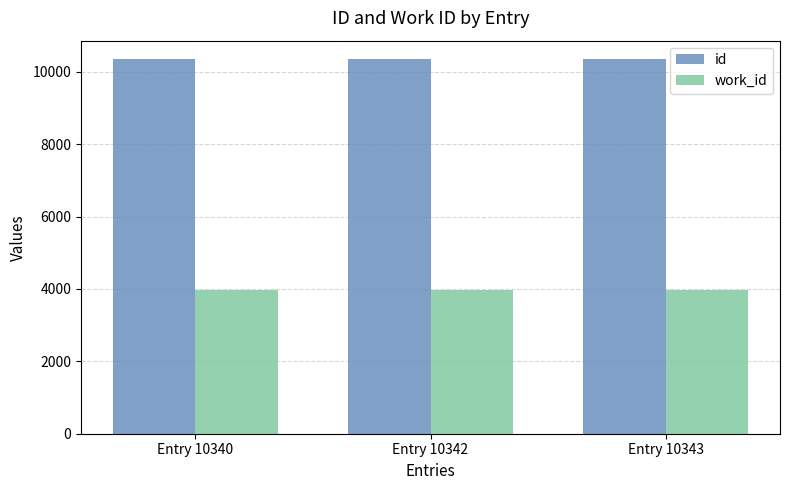

How many id values are between 10340 and 10343?

3